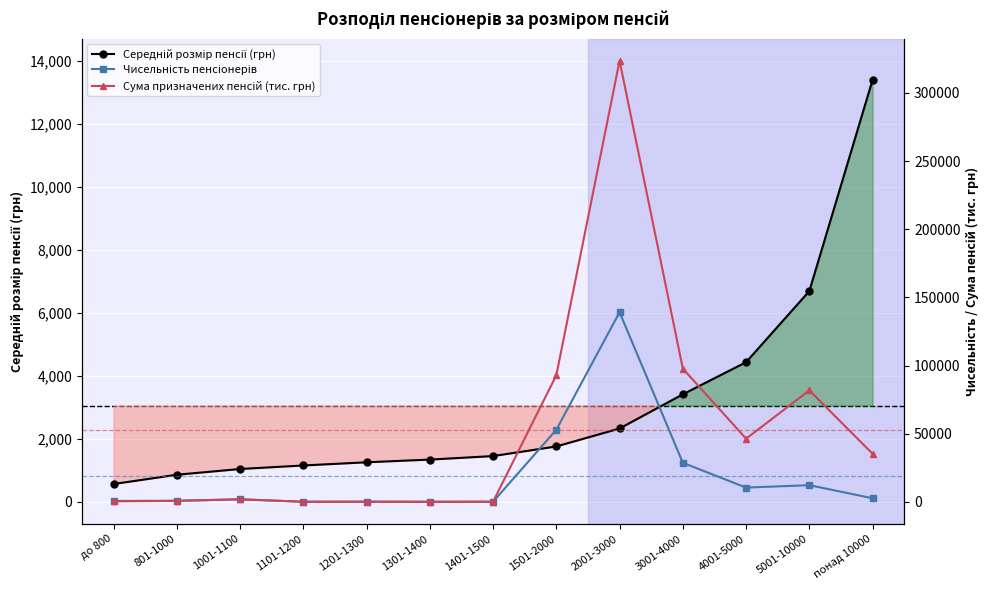

What is the label of the 6th point from the left?

1301-1400